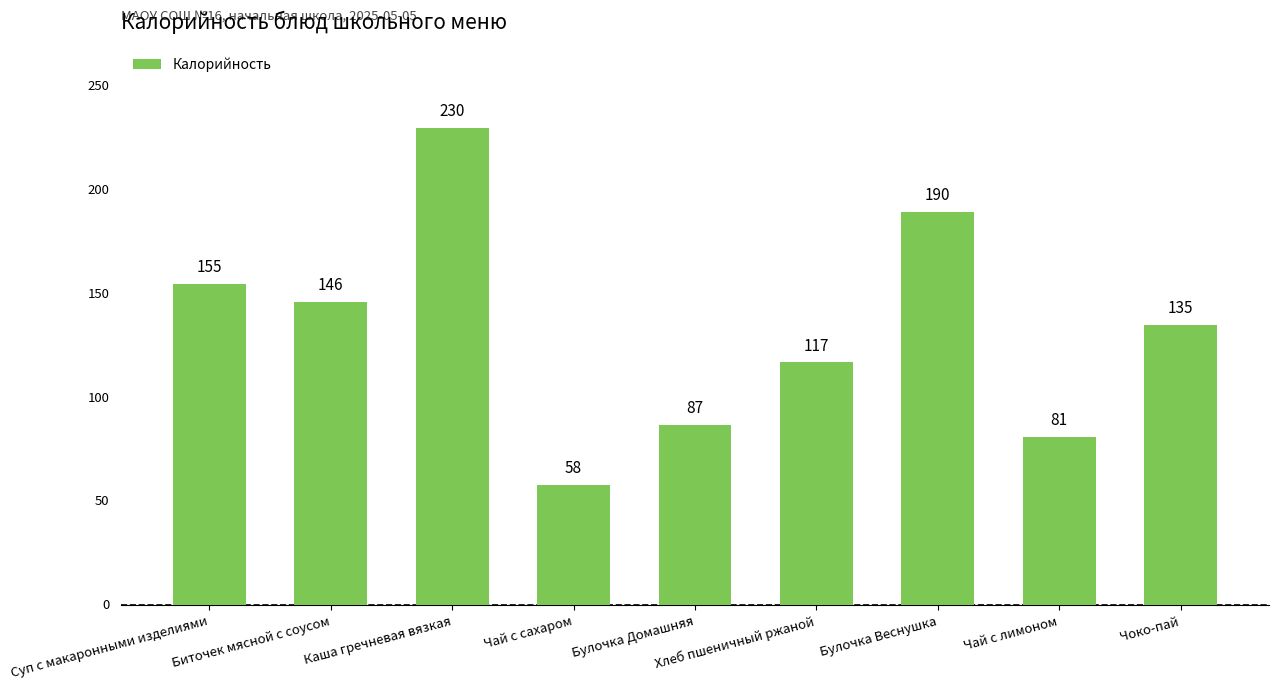

List the labels in order of value, largest first.

Каша гречневая вязкая, Булочка Веснушка, Суп с макаронными изделиями, Биточек мясной с соусом, Чоко-пай, Хлеб пшеничный ржаной, Булочка Домашняя, Чай с лимоном, Чай с сахаром